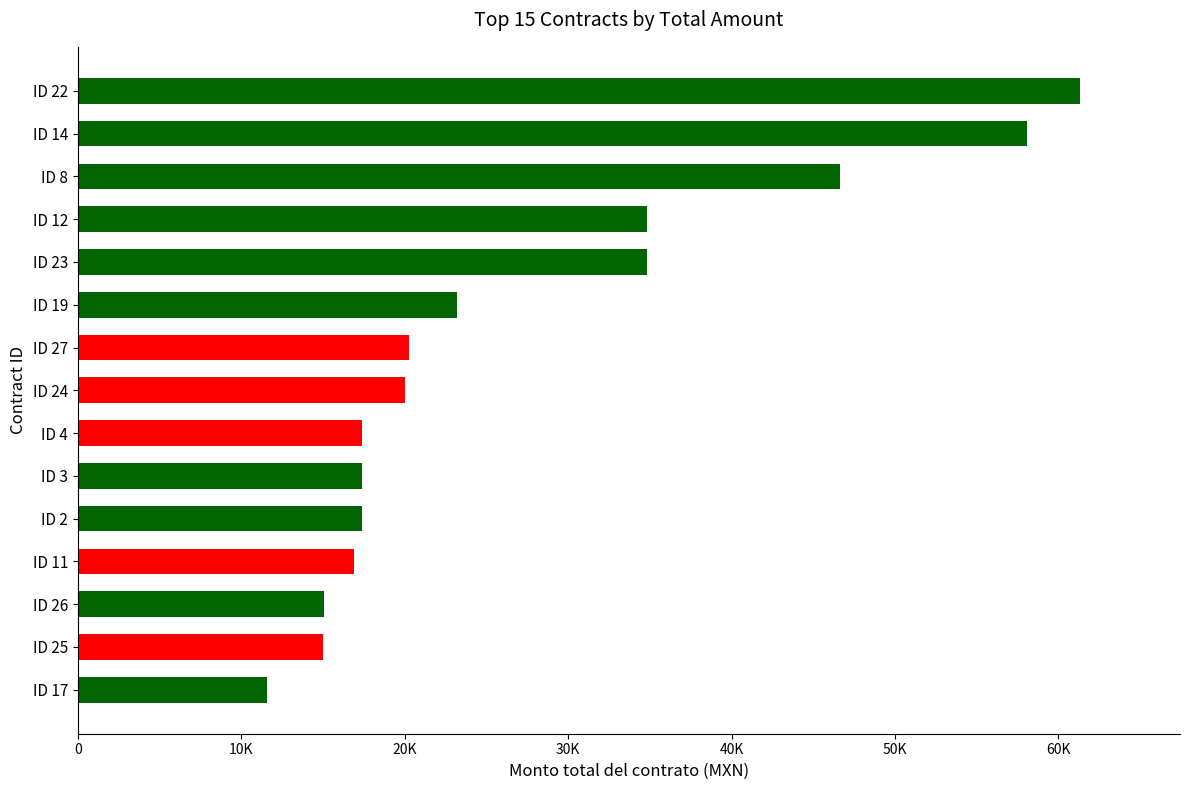

What is the difference between the maximum and minimum values?

49703.7